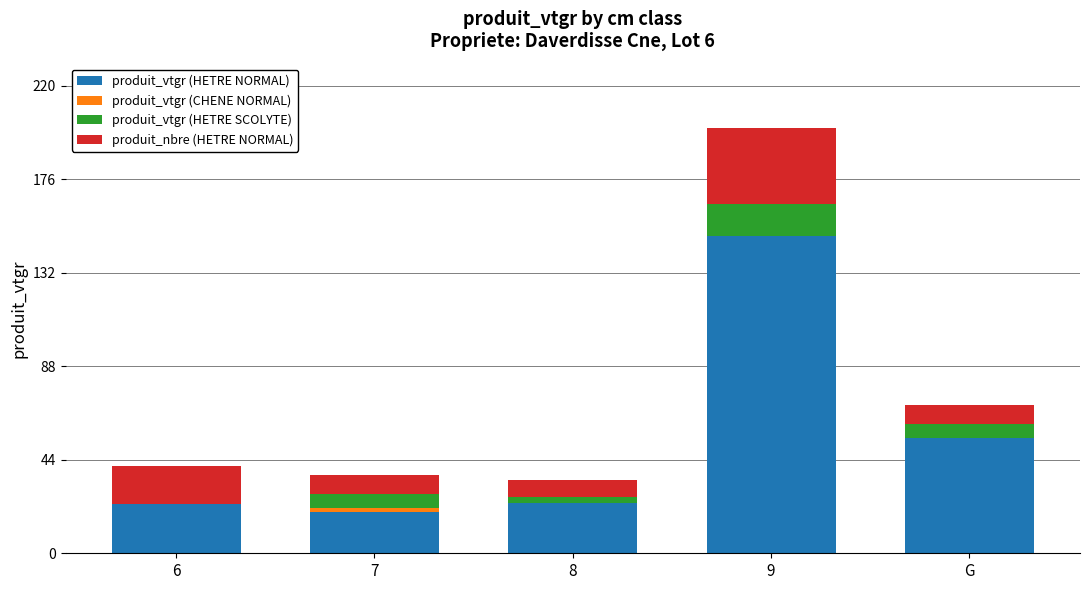

What is the maximum value for produit_vtgr (HETRE NORMAL)?

149.5